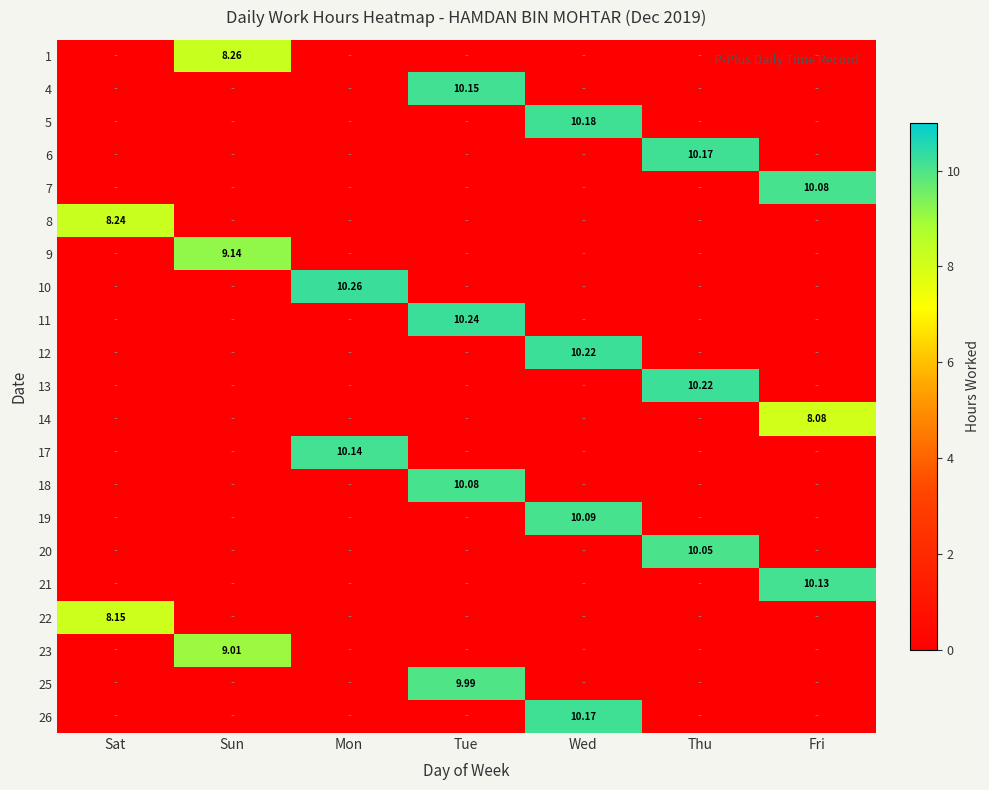

Read the 9 value at Sun.

9.1